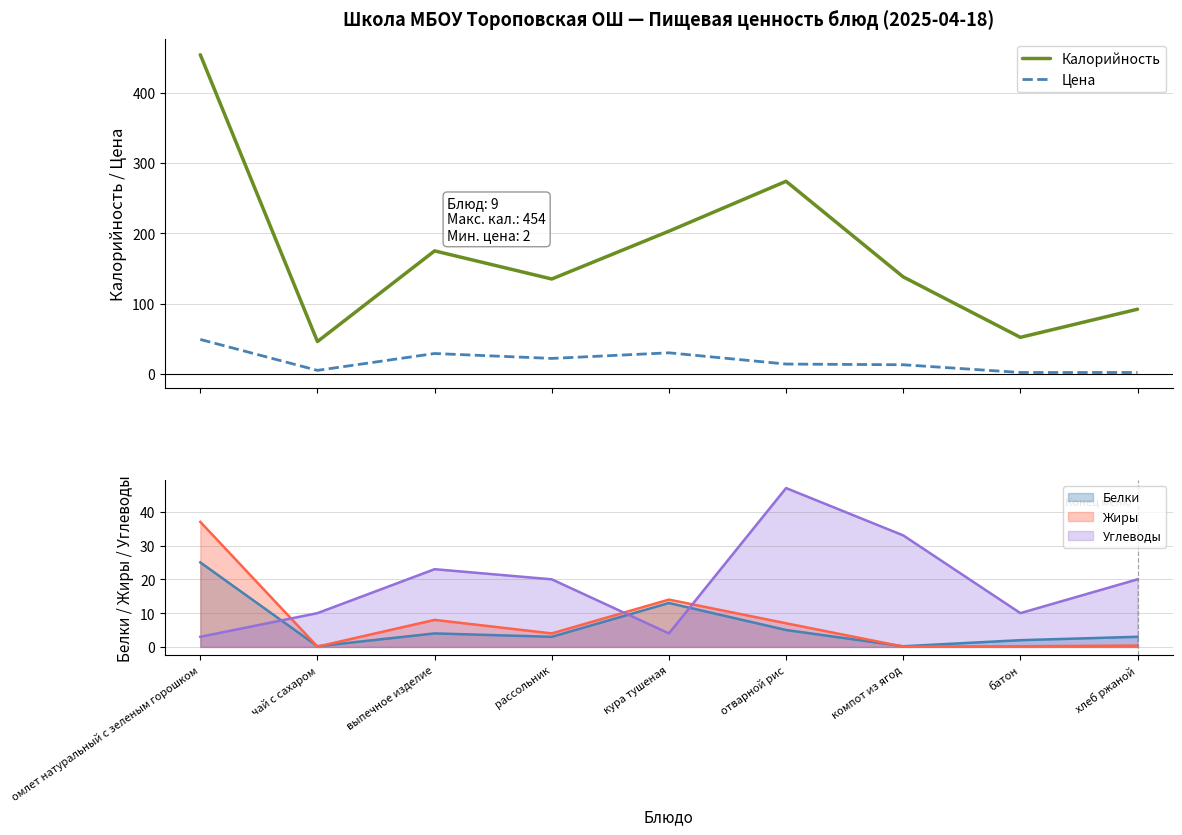

True or false: Калорийность and Цена intersect in this chart.

False